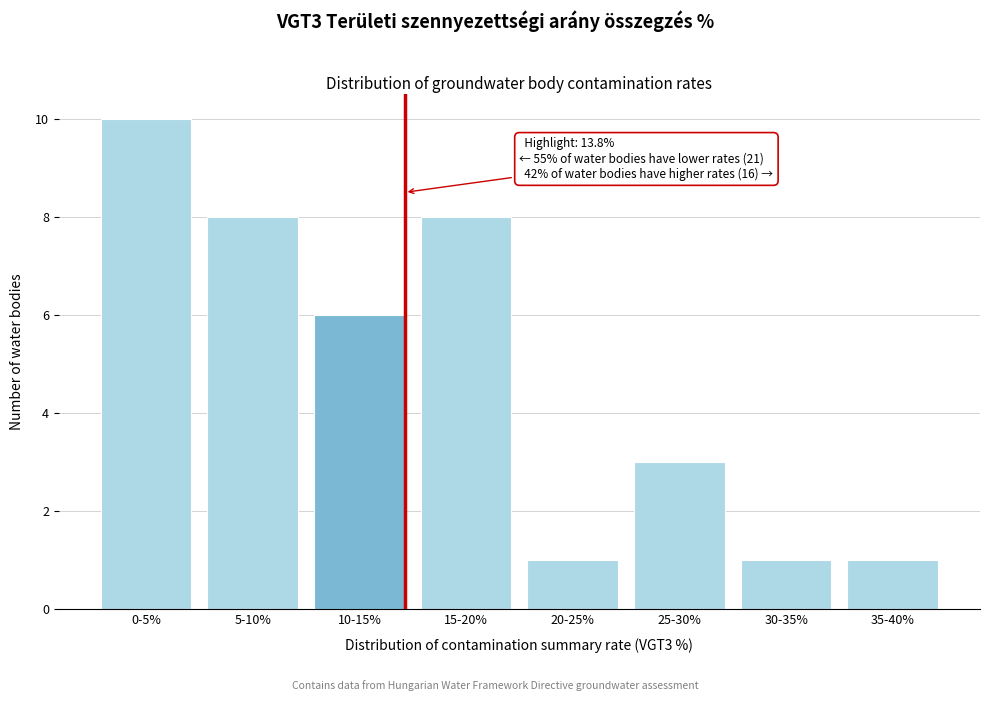

Reading left to right, what are all the values shown in this chart?

0-5%=10	5-10%=8	10-15%=6	15-20%=8	20-25%=1	25-30%=3	30-35%=1	35-40%=1